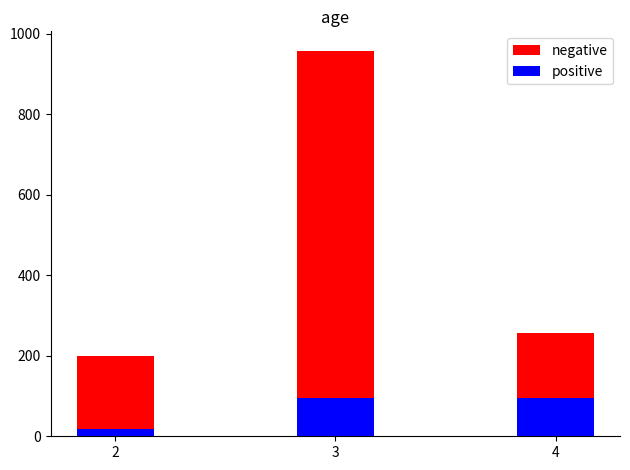

Which category has the lowest value across all series?

2